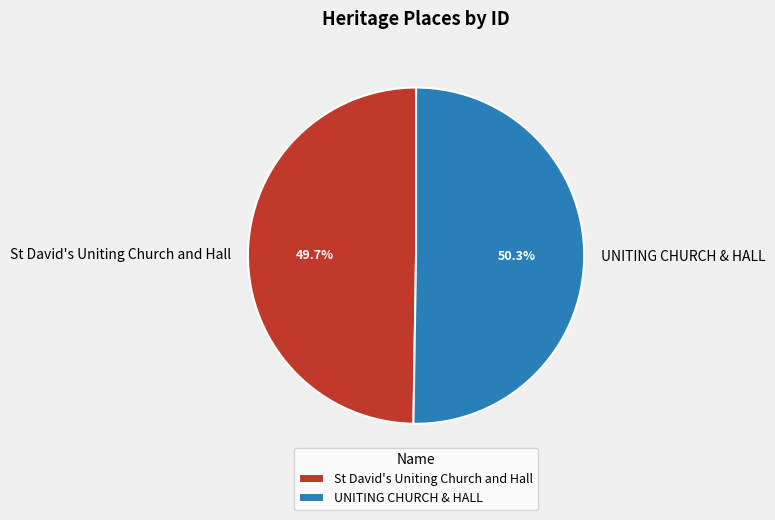

Combined, do UNITING CHURCH & HALL and St David's Uniting Church and Hall account for over 50%?

Yes